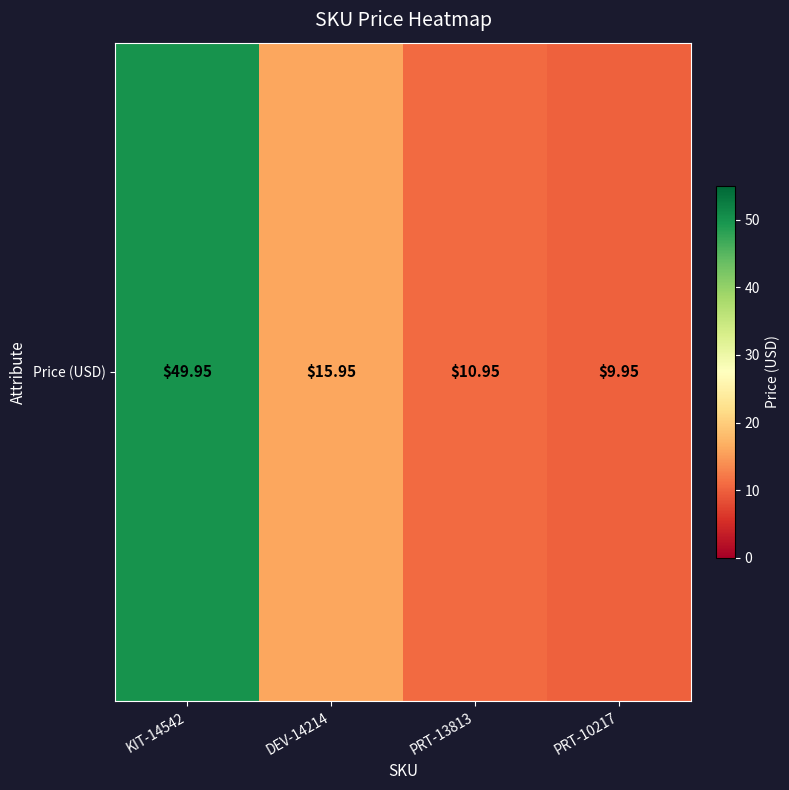

Reading left to right, what are all the values shown in this chart?

KIT-14542=50.0	DEV-14214=15.9	PRT-13813=10.9	PRT-10217=9.9